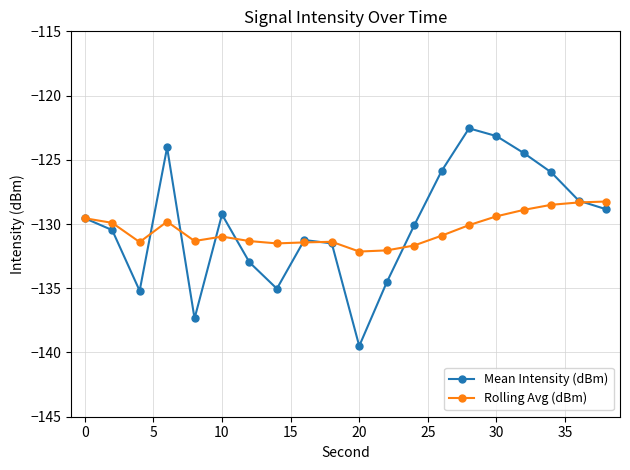

Which series has the widest spread of values?

Mean Intensity (dBm)